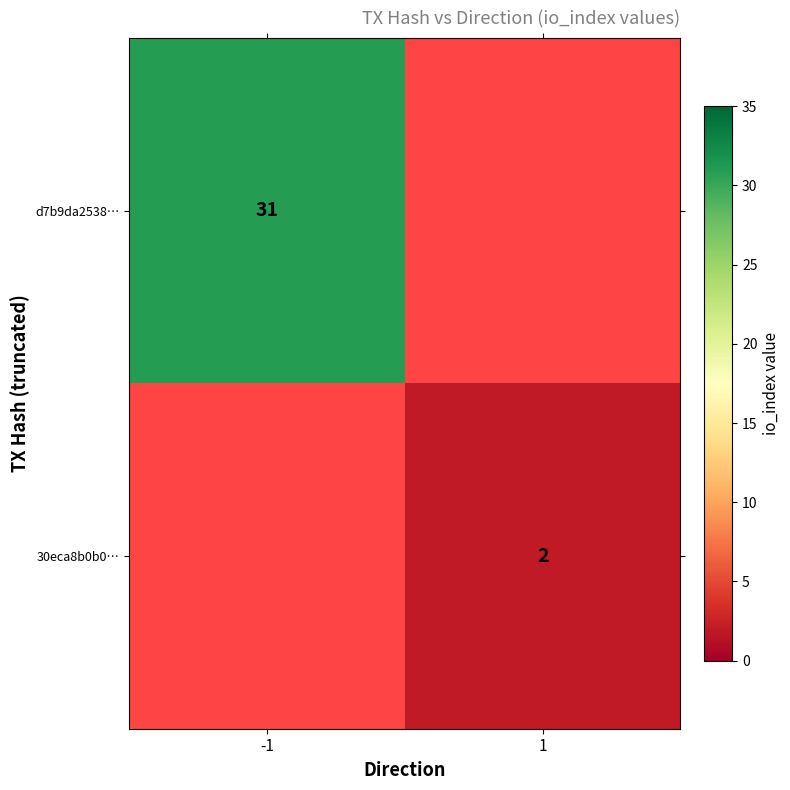

True or false: d7b9da2538… has a value of 31 at -1.

True